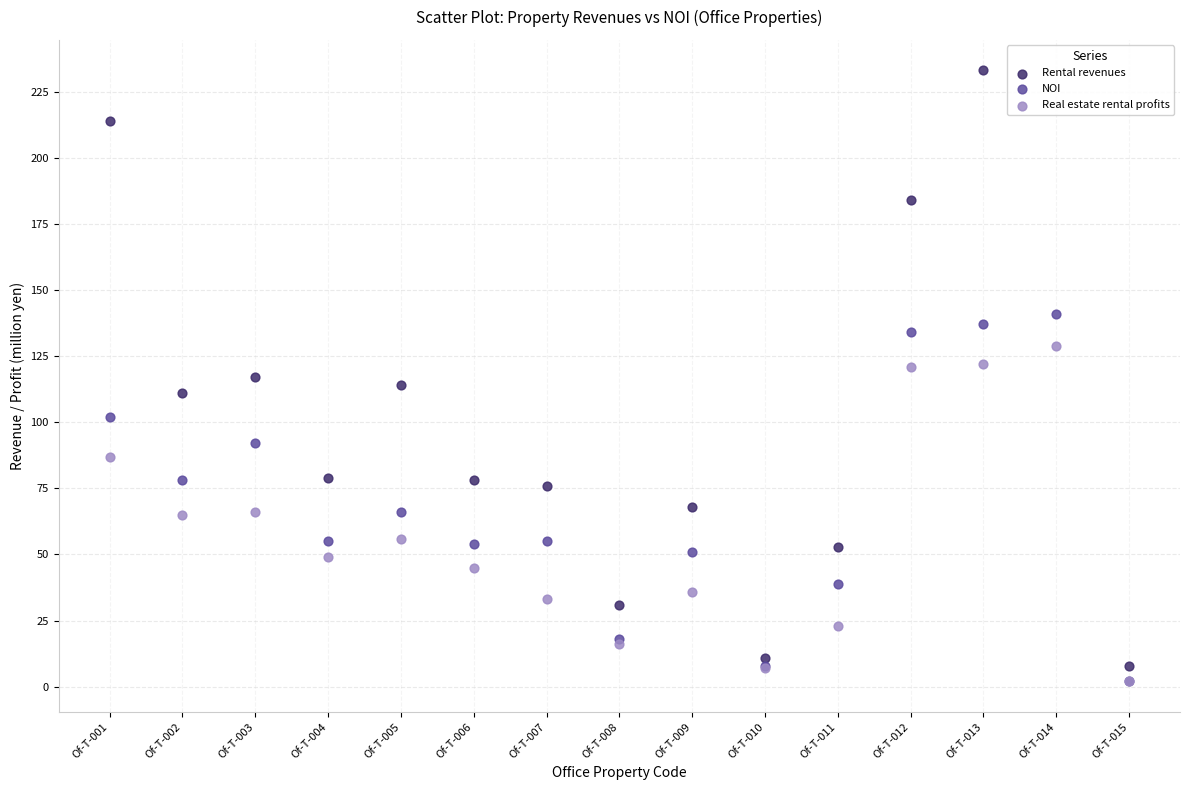

Which series reaches the maximum Y coordinate?

Rental revenues